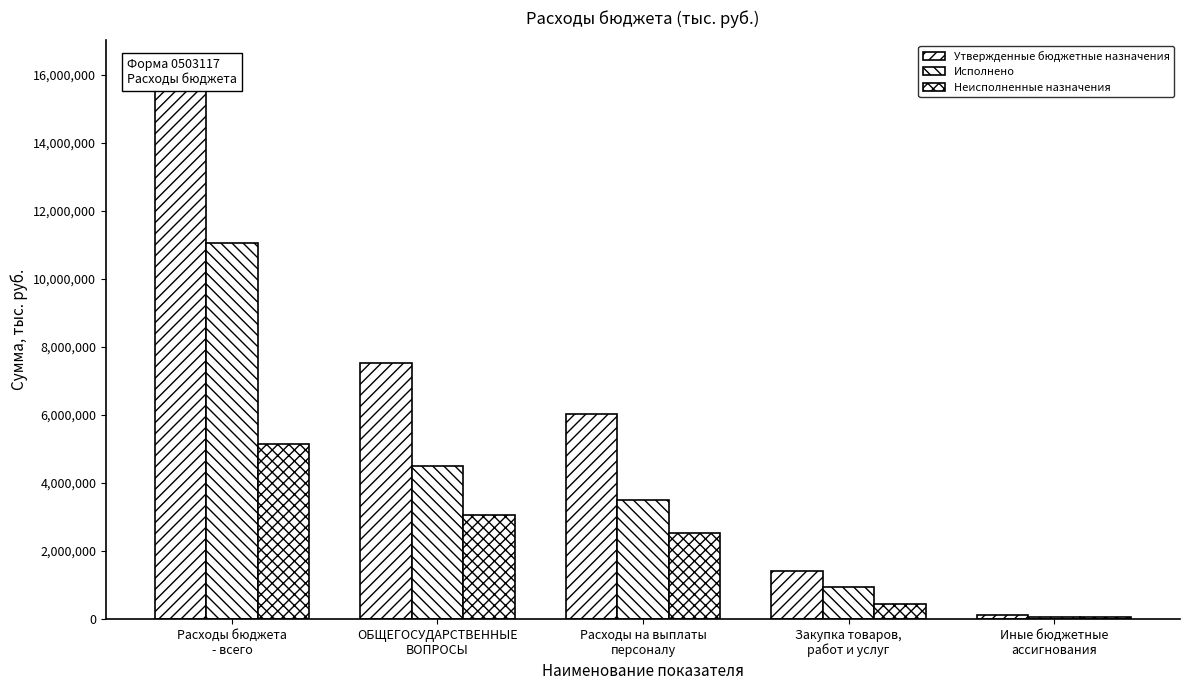

At how many categories does at least one series exceed 10569388?

1